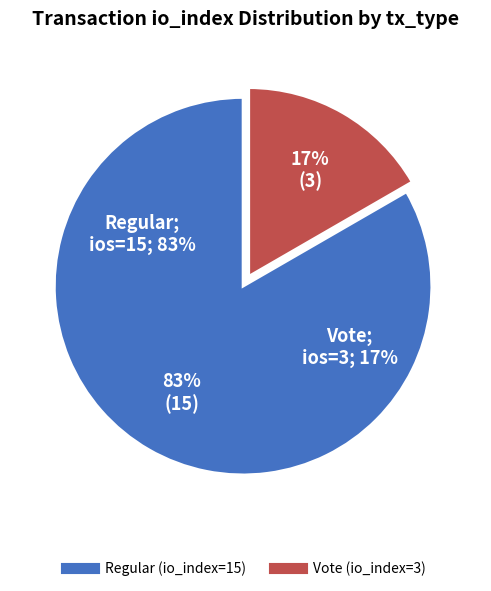

To the nearest percent, what is the average slice percentage?

50%